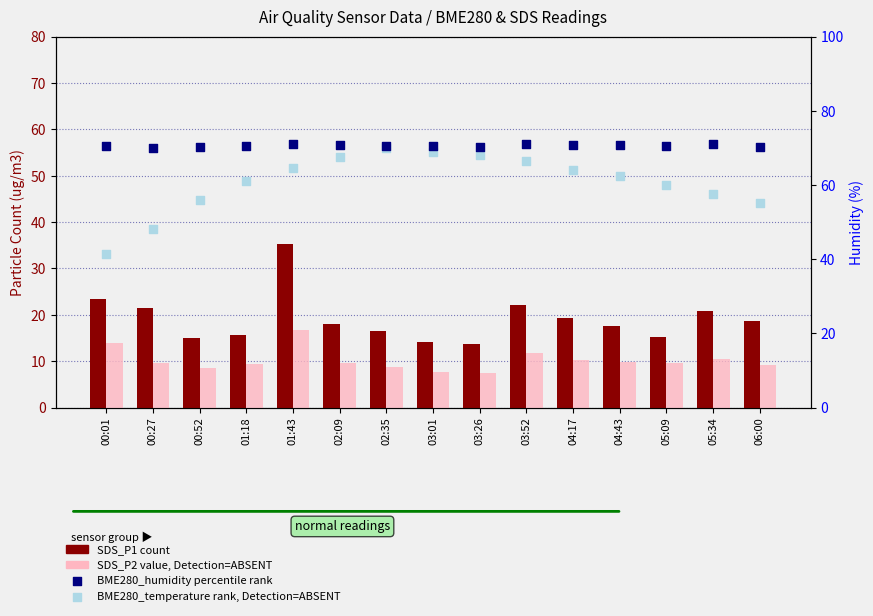

Which series has the largest total across all categories?

BME280_humidity percentile rank